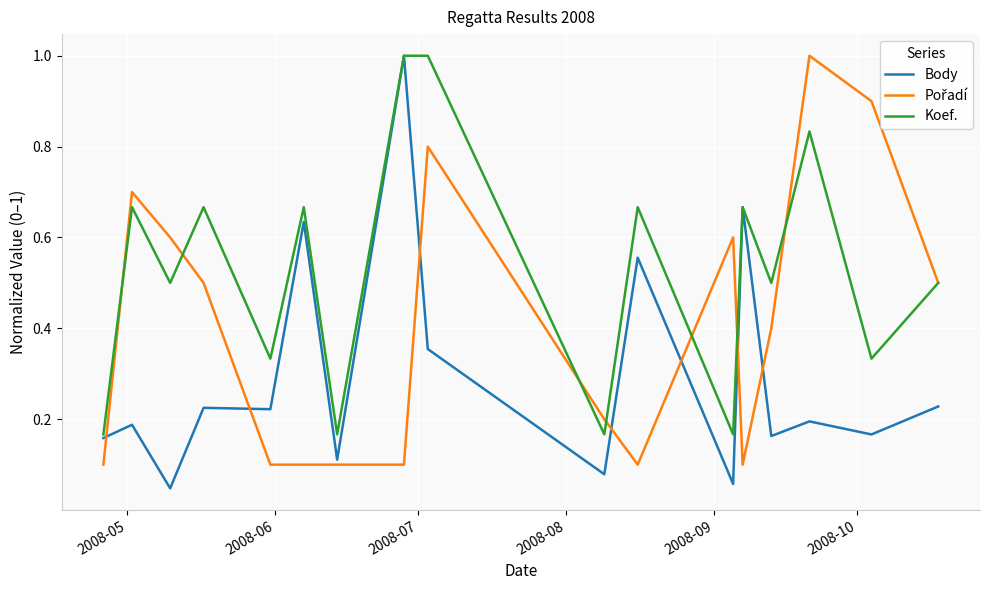

Which series has the widest spread of values?

Body